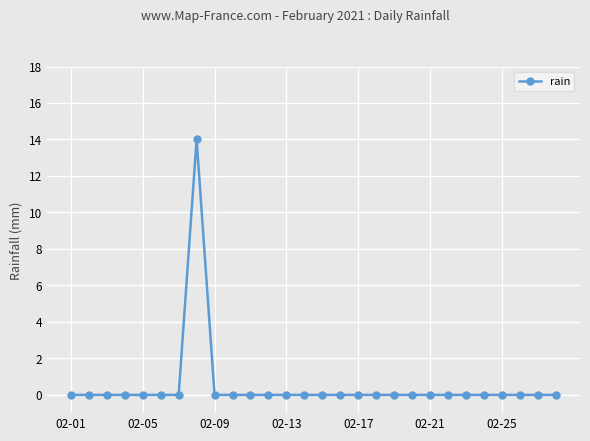

What is the sum of all values?

14